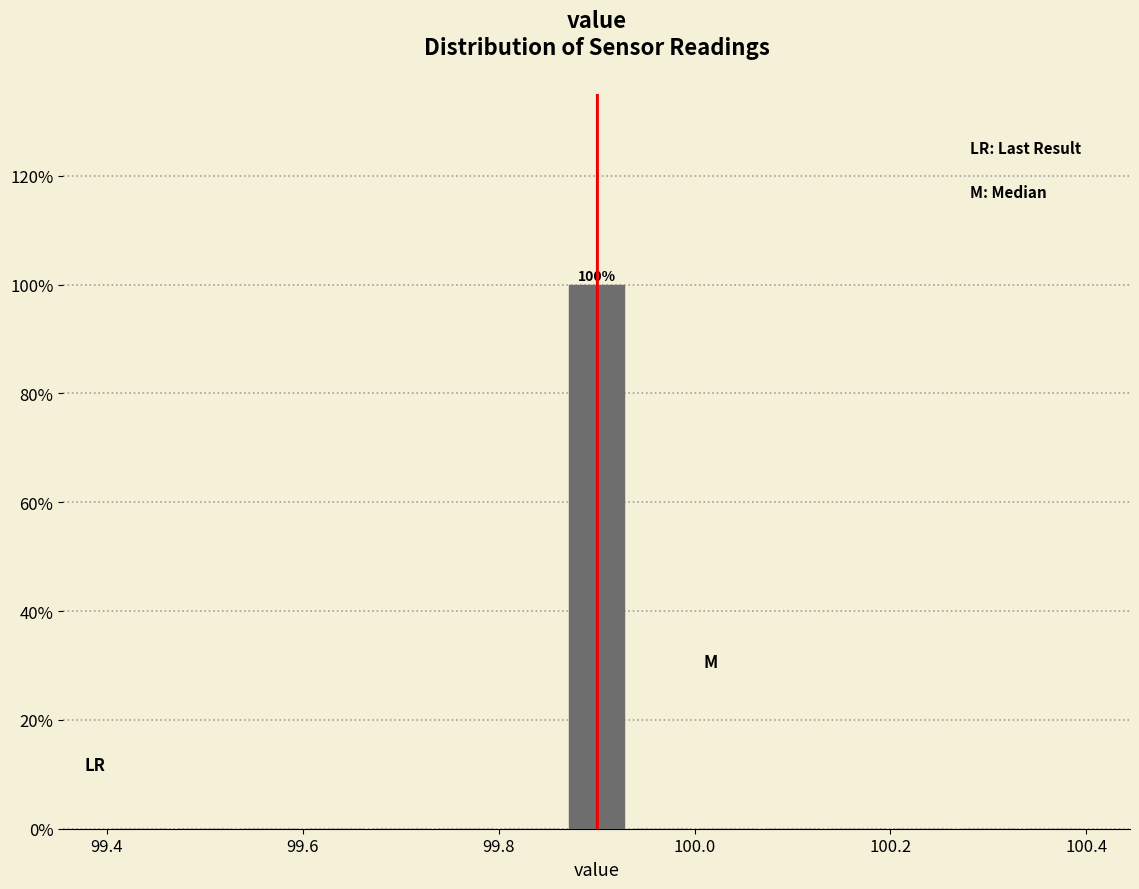

Read against the x-axis, roughly where is the centre of the tallest bar?

99.90